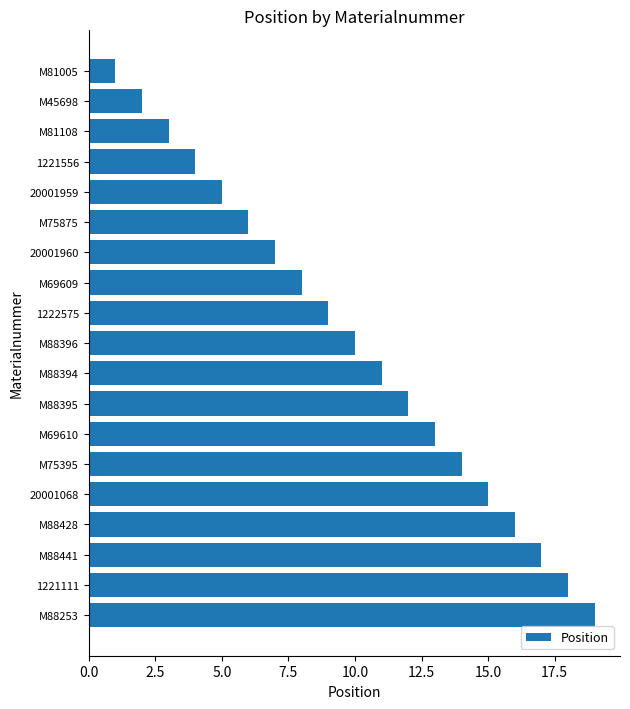

What is the difference between the values at 20001960 and M75395?

7